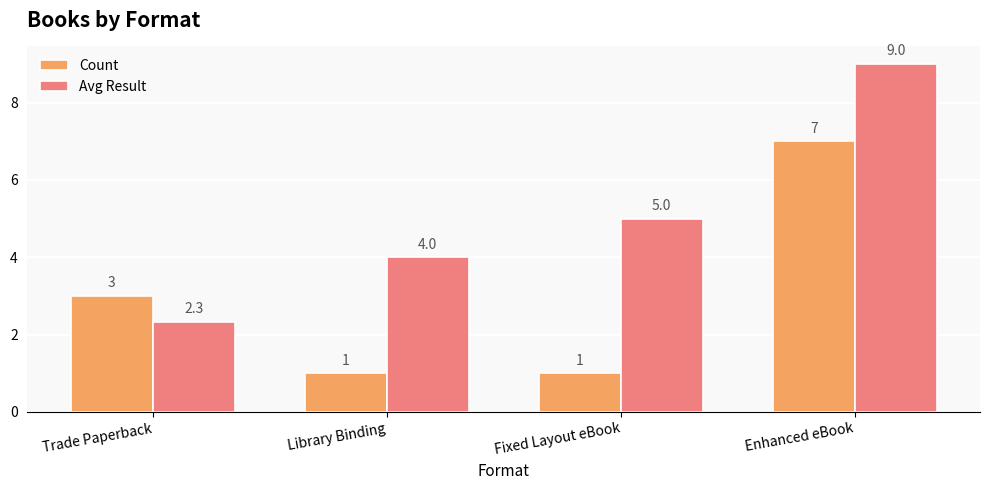

What position from the right is Trade Paperback?

4